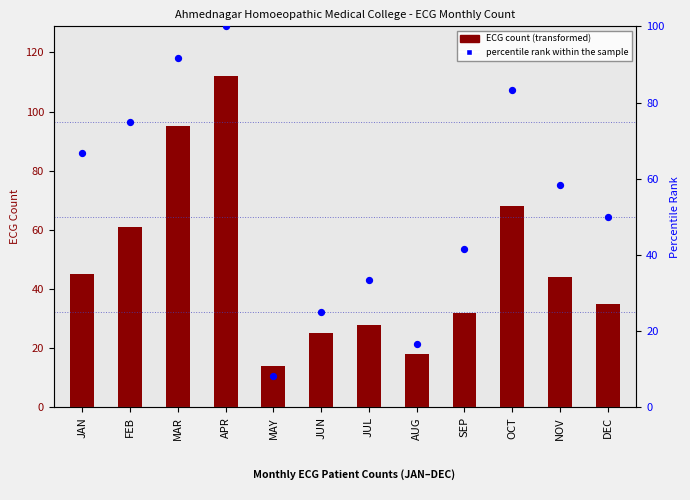

Is the value of percentile rank within the sample at APR greater than the value of ECG Count at JUN?

Yes